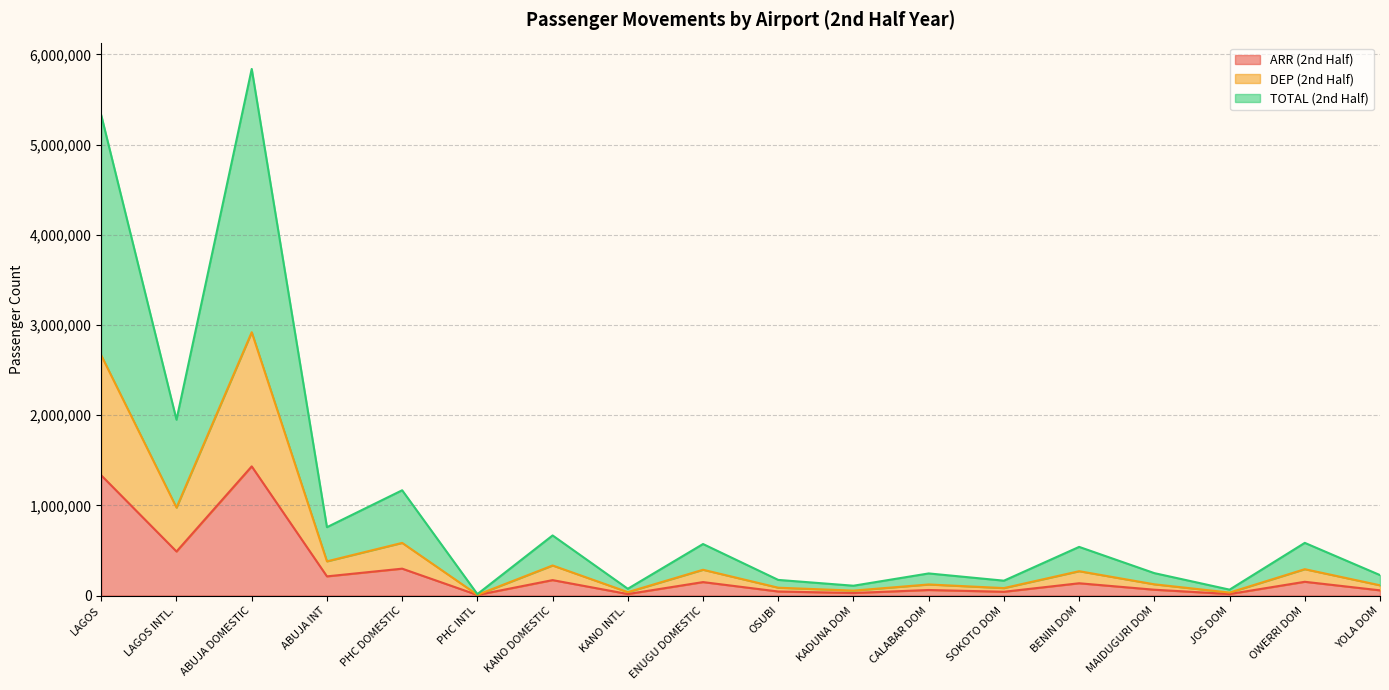

Reading left to right, list all the values displayed in this chart.

ARR (2nd Half): 1331682	487731	1431662	212118	297585	5889	170611	16308	148676	44365	27772	61076	41345	135713	64112	16424	152039	57227
DEP (2nd Half): 2661596	974471	2918848	378702	583292	7644	332920	37312	285359	86414	54247	122339	82179	269477	124017	32486	291763	113149
TOTAL (2nd Half): 5323192	1948942	5837696	757404	1166584	15288	665840	74624	570718	172828	108494	244678	164358	538954	248034	64972	583526	226298